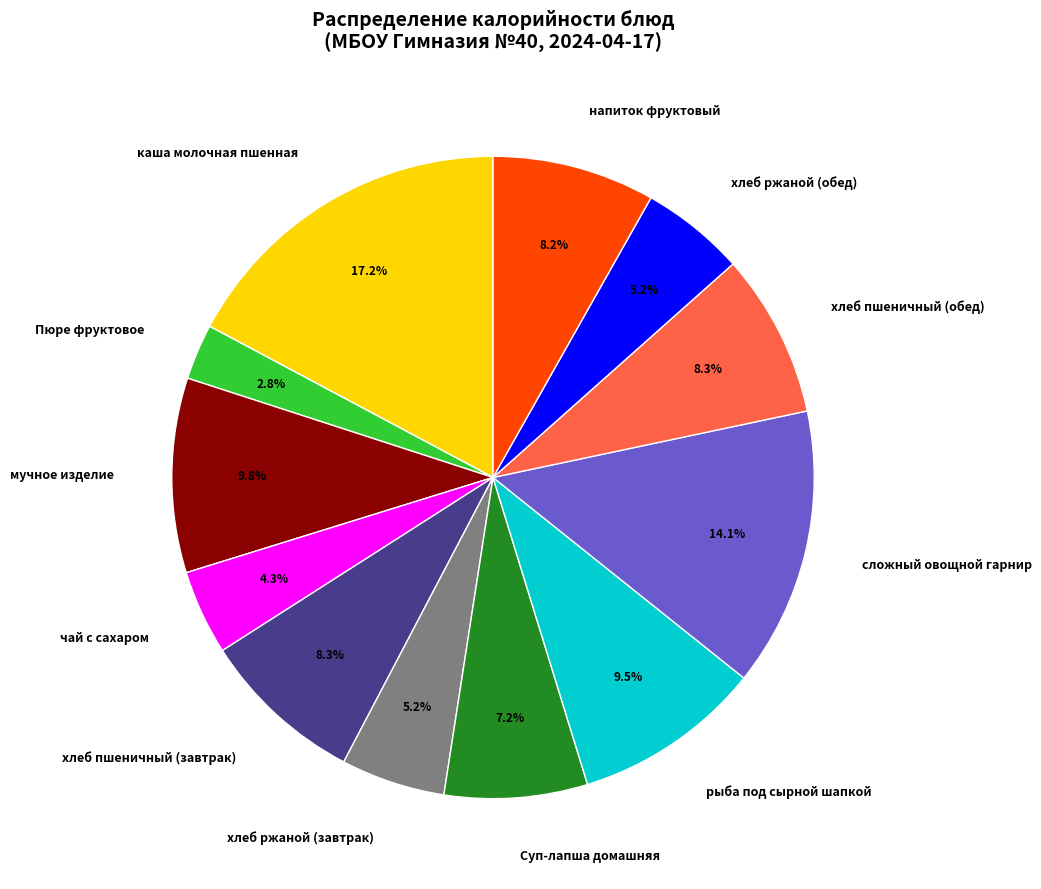

What is the smallest slice in the pie chart?

Пюре фруктовое